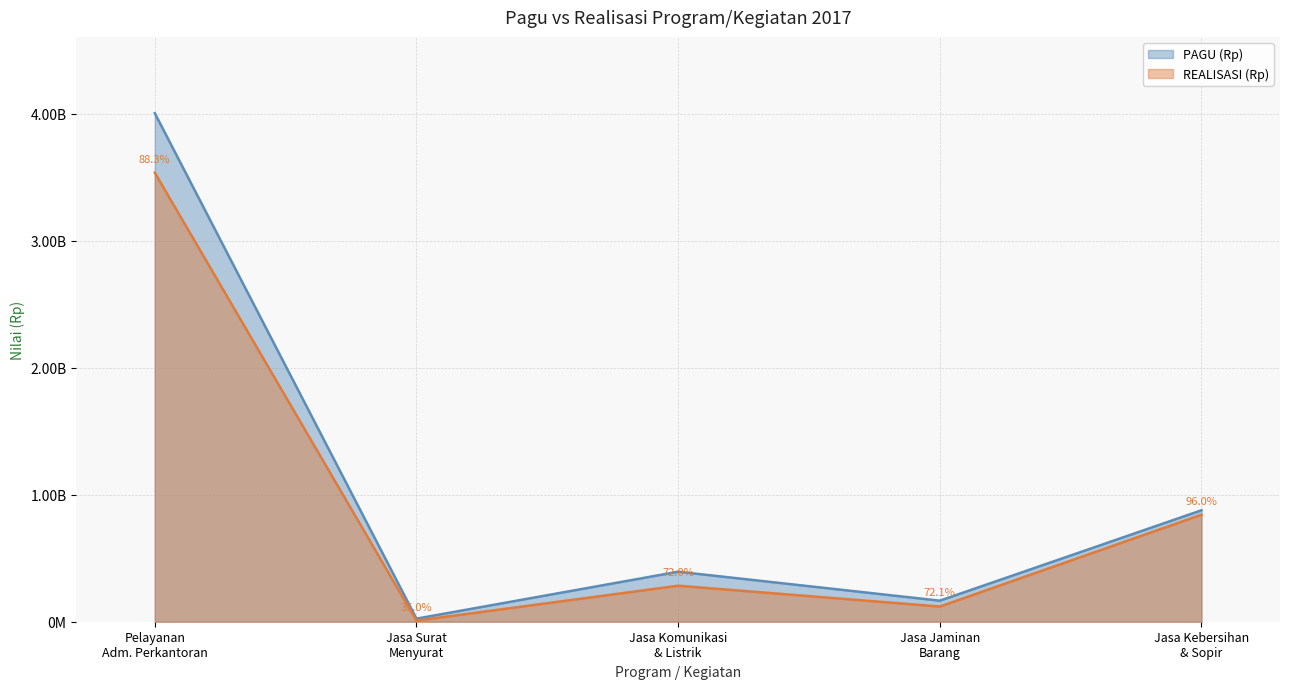

What is the difference between the second highest and minimum values in the REALISASI (Rp) series?

833844102